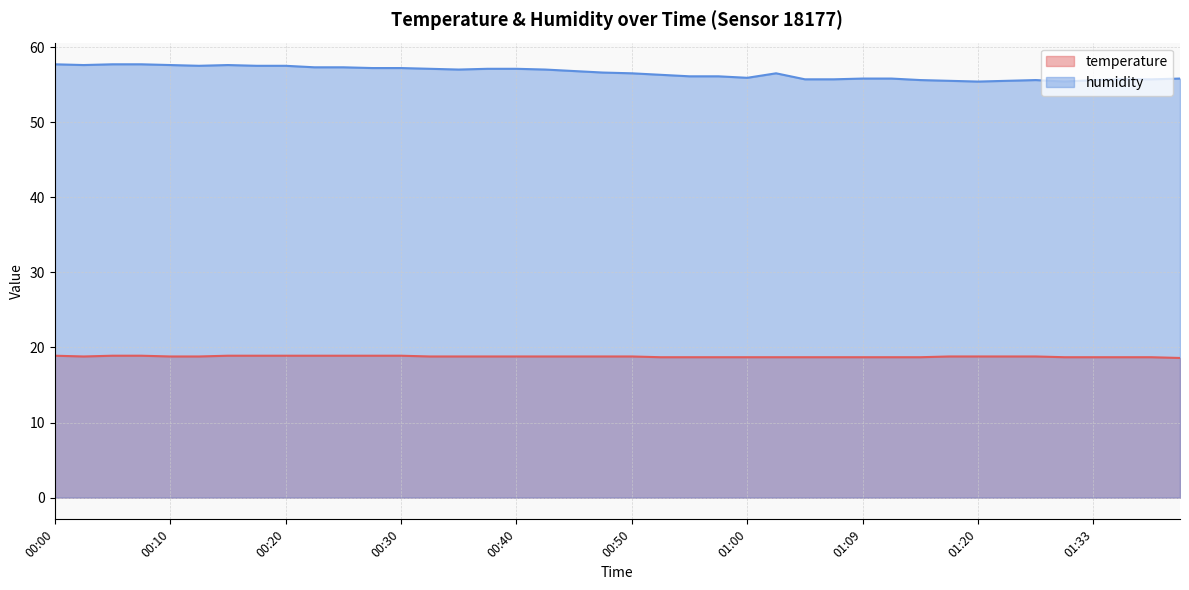

What is the spread (max minus min) of values at 01:28?

36.8